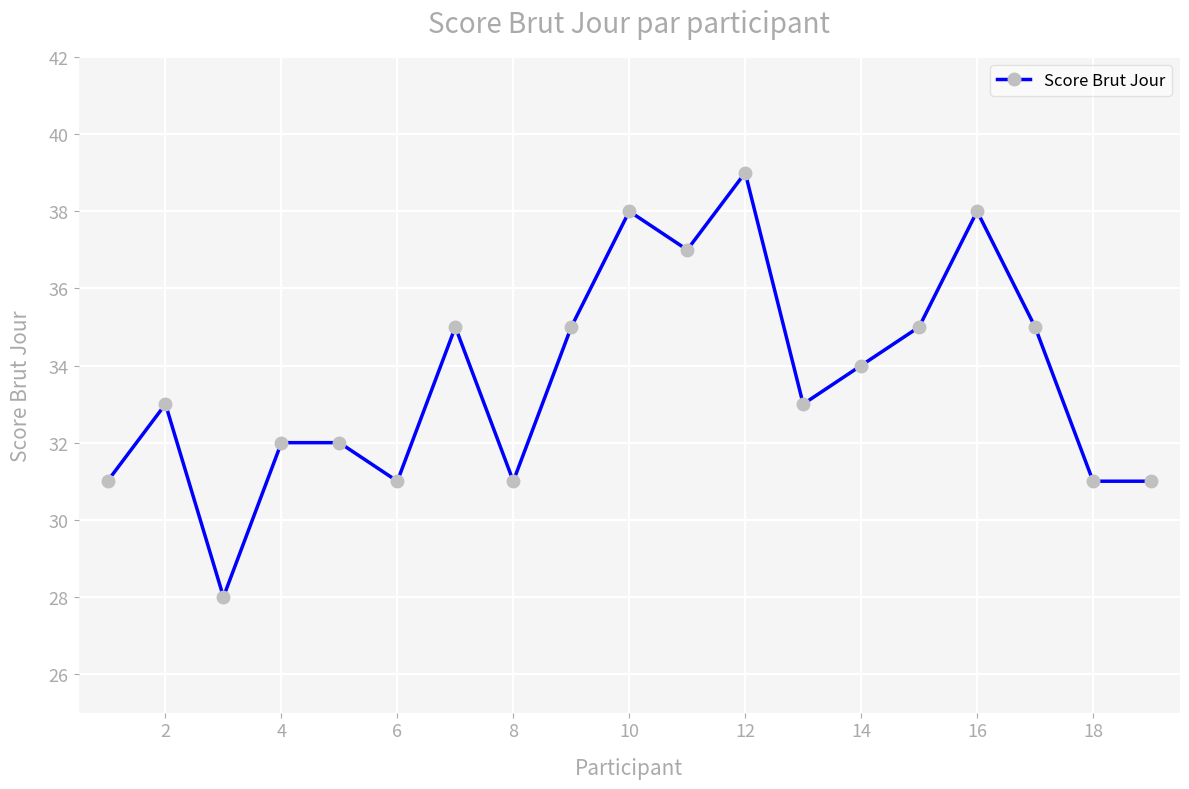

What is the value of the 7th point from the left?

35